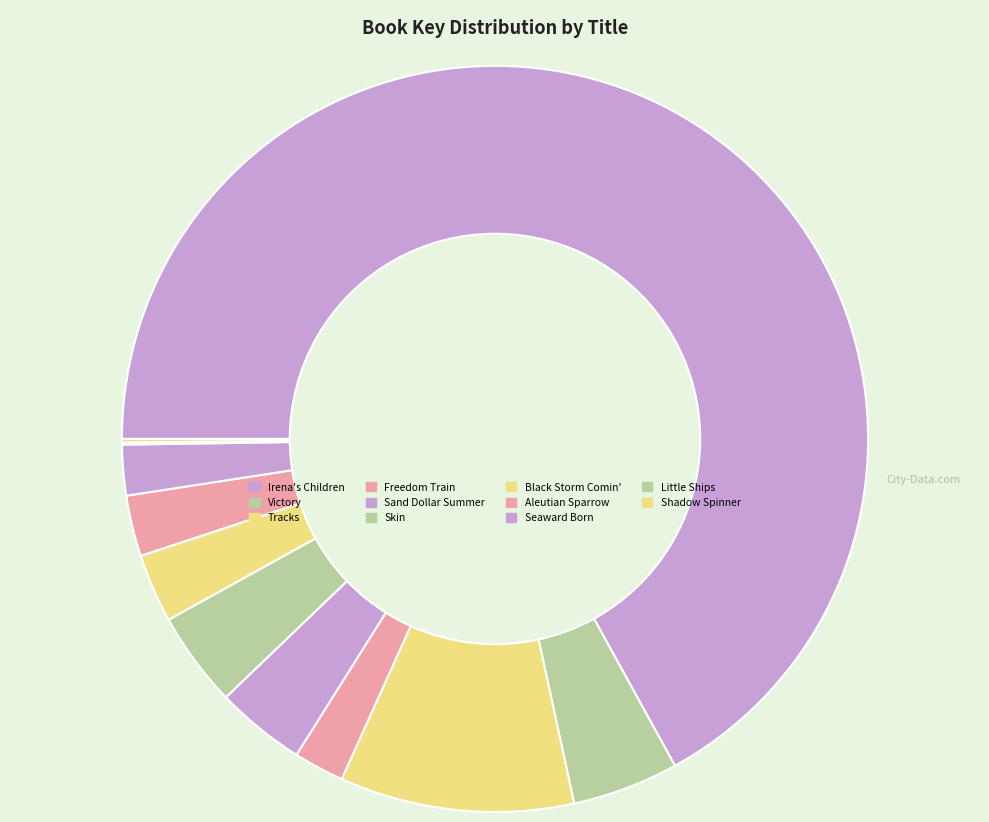

To the nearest percent, what is the average slice percentage?

9%